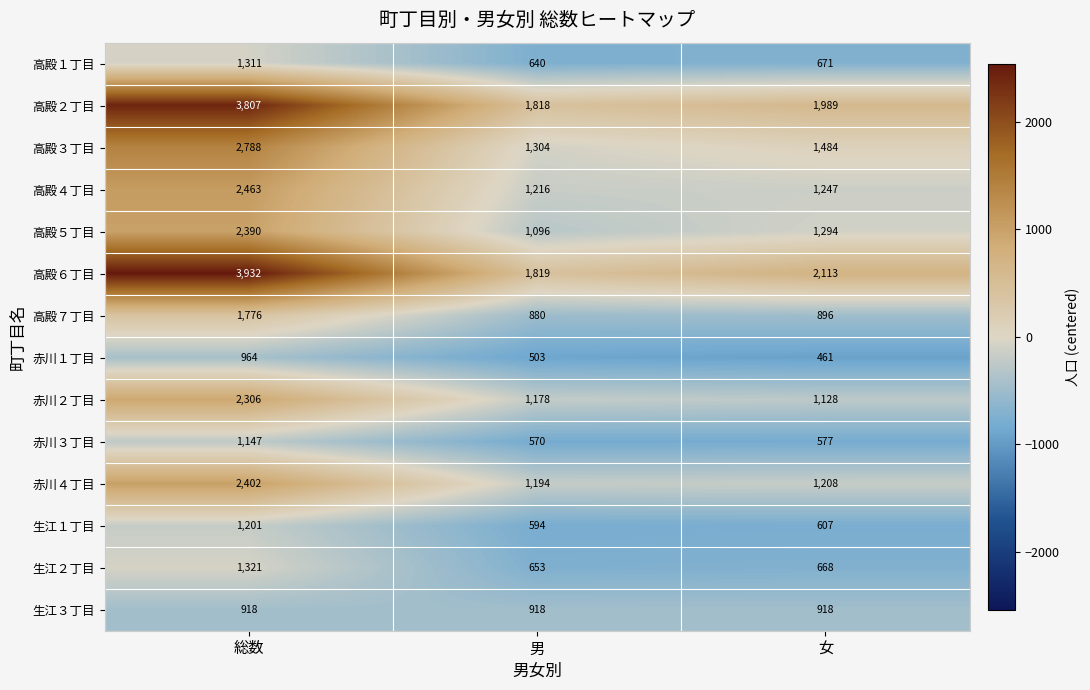

Where does the 赤川４丁目 series first go above 1208?

総数